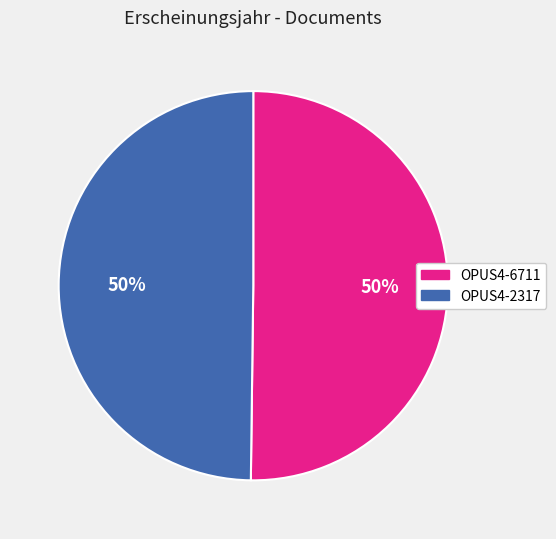

To the nearest percent, what percentage of the pie is OPUS4-2317?

50%